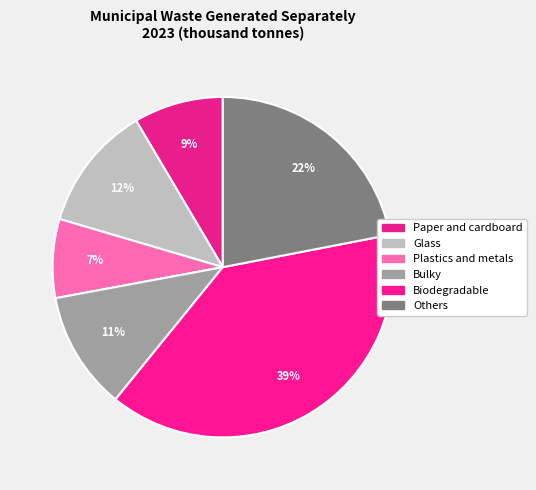

How many slices are in this pie chart?

6